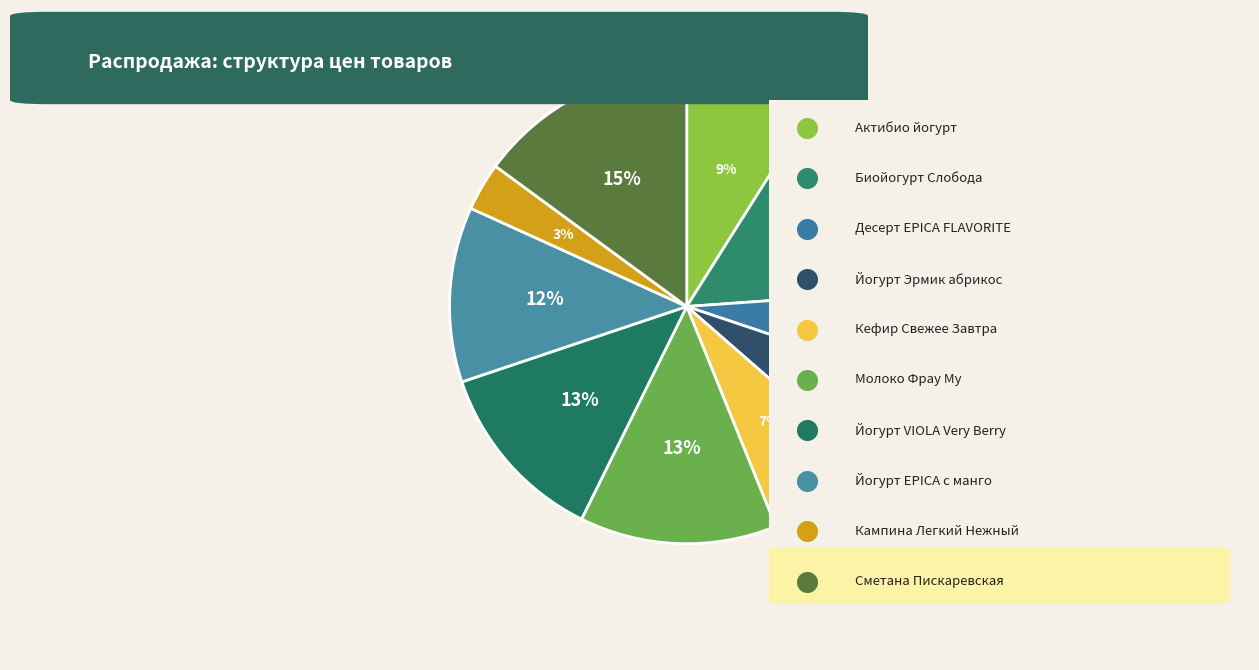

Rank the categories by value from lowest to highest.

Кампина Легкий Нежный, Десерт EPICA FLAVORITE, Йогурт Эрмик абрикос, Кефир Свежее Завтра, Актибио йогурт питьевой, Йогурт EPICA с манго, Йогурт VIOLA Very Berry, Молоко Фрау Му, Биойогурт Слобода, Сметана 15% Пискаревская